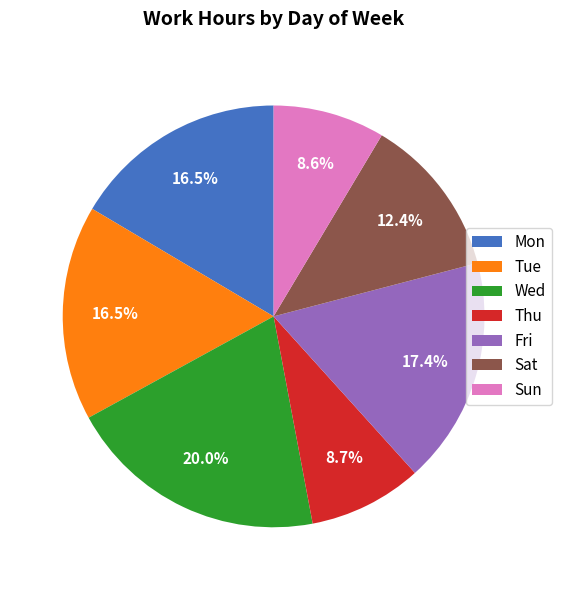

Is there any slice that represents more than half of the pie?

No